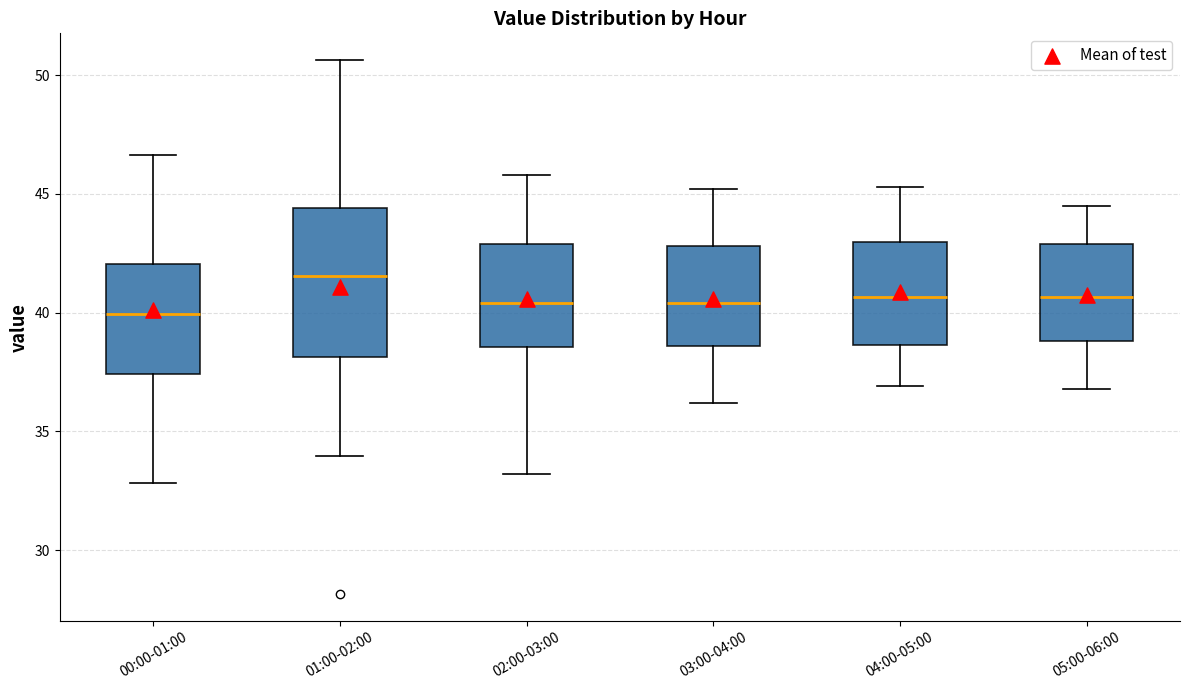

Which box is the tallest, from its lower edge to its upper edge?

01:00-02:00